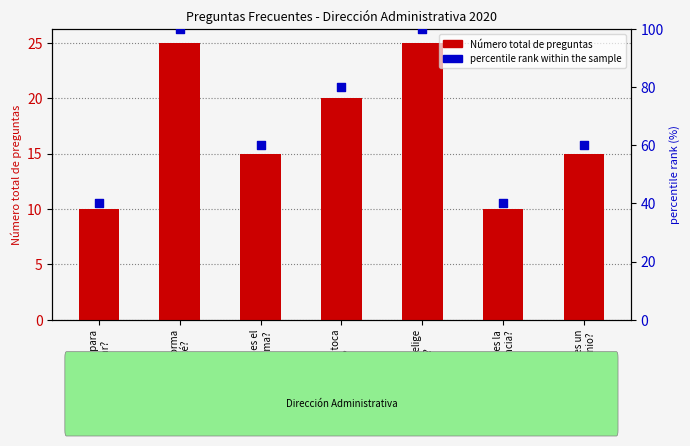

Is the value of percentile rank within the sample at ¿Qué es un
convenio? greater than the value of Número total de preguntas at ¿Cuánto me toca
aportar??

Yes